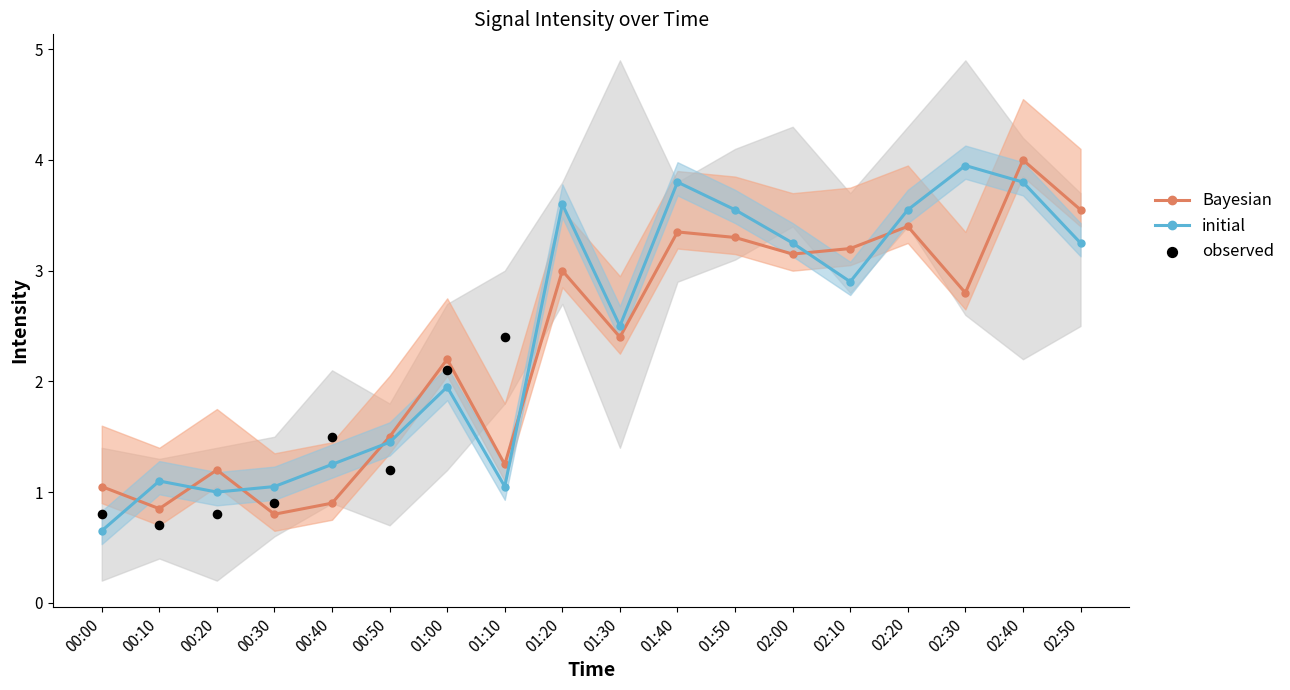

True or false: Bayesian has a value of 1.5 at 00:40.

False